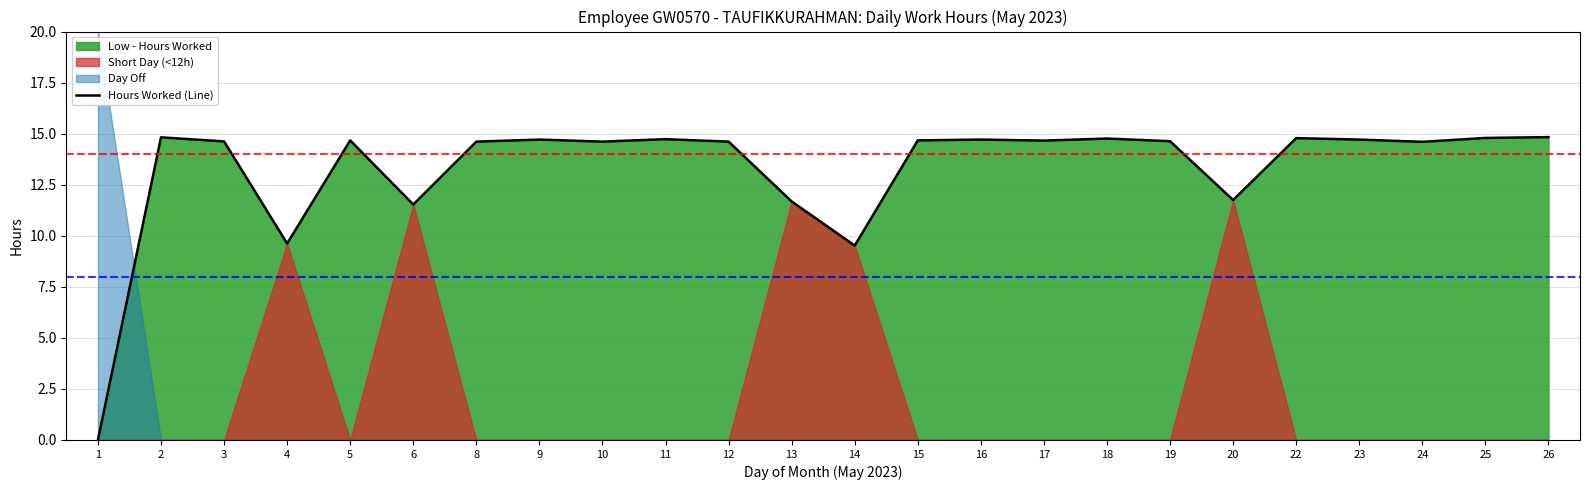

Approximately how many times larger is the value at 22 compared to 5?

1.0